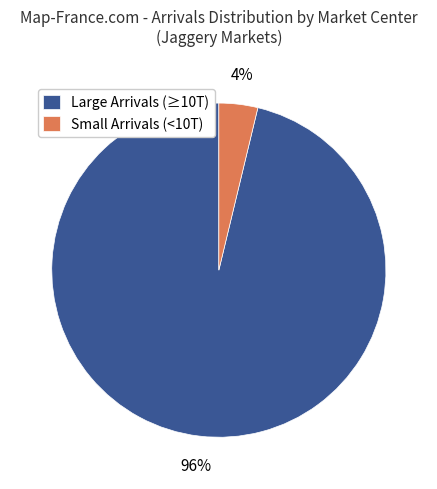

Which category has the smallest portion of the pie?

Small Arrivals (<10T)